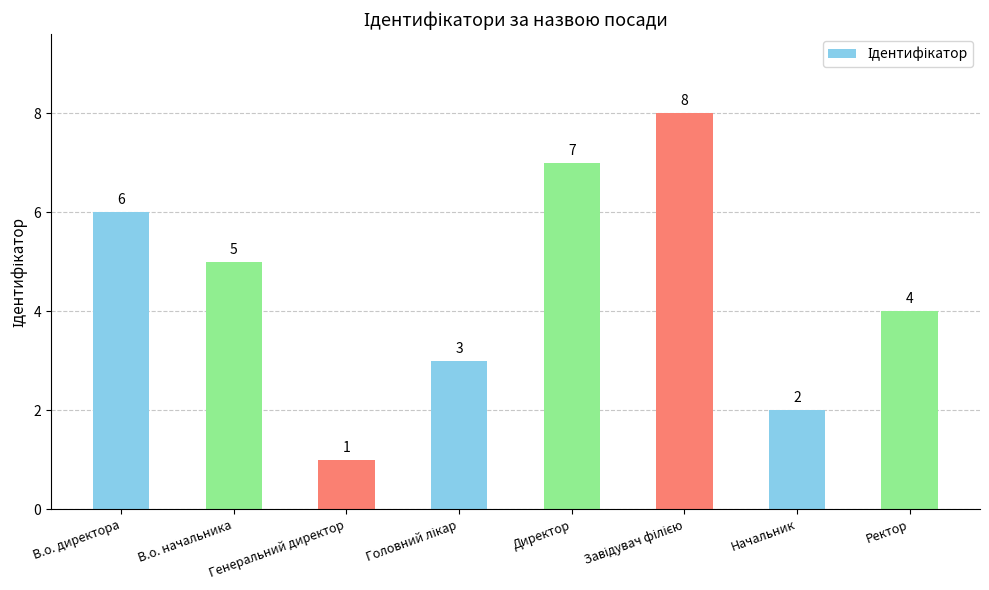

What position from the right is Генеральний директор?

6